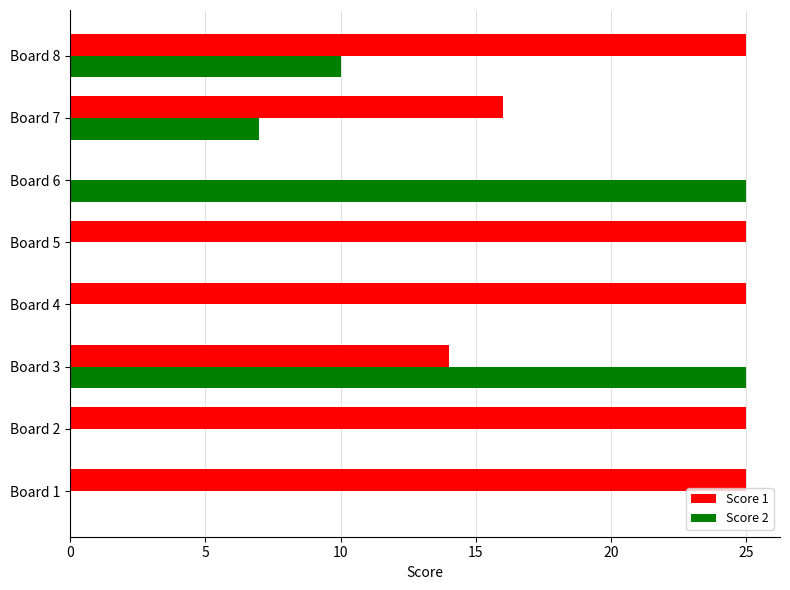

Which series has the largest total across all categories?

Score 1